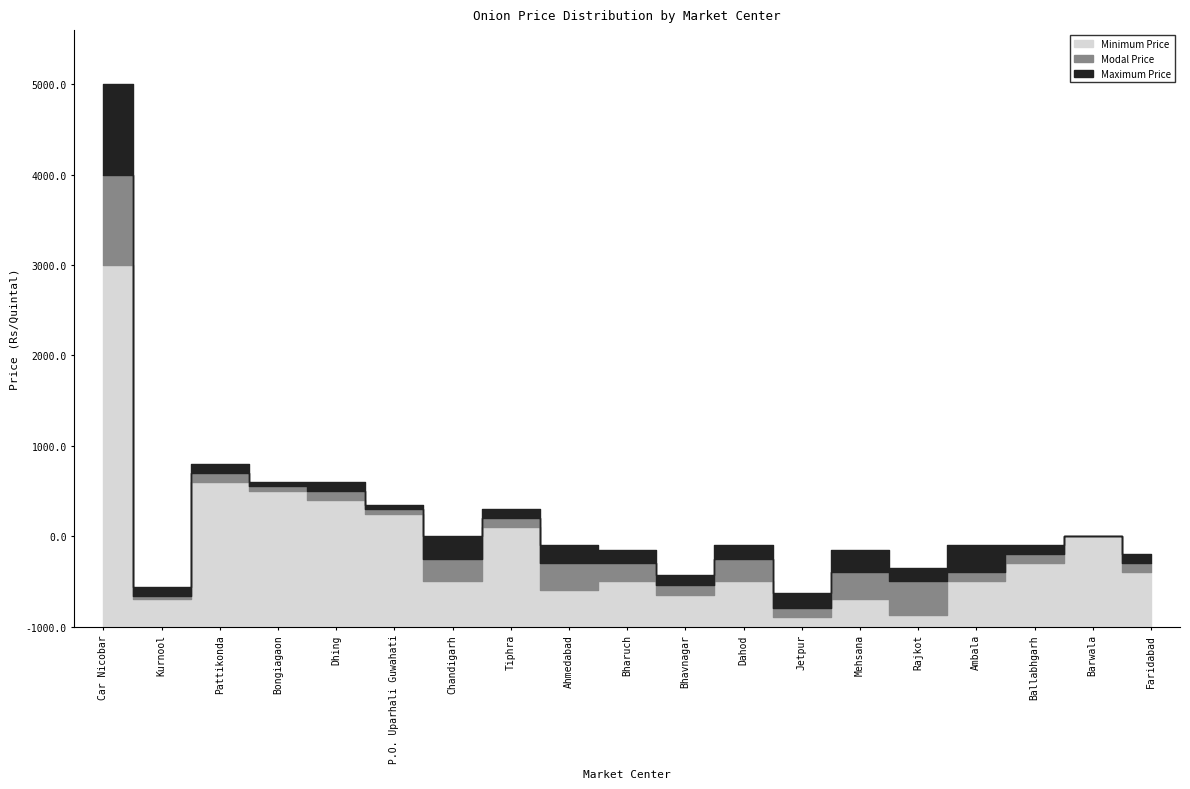

Which series has the largest total across all categories?

Maximum Price